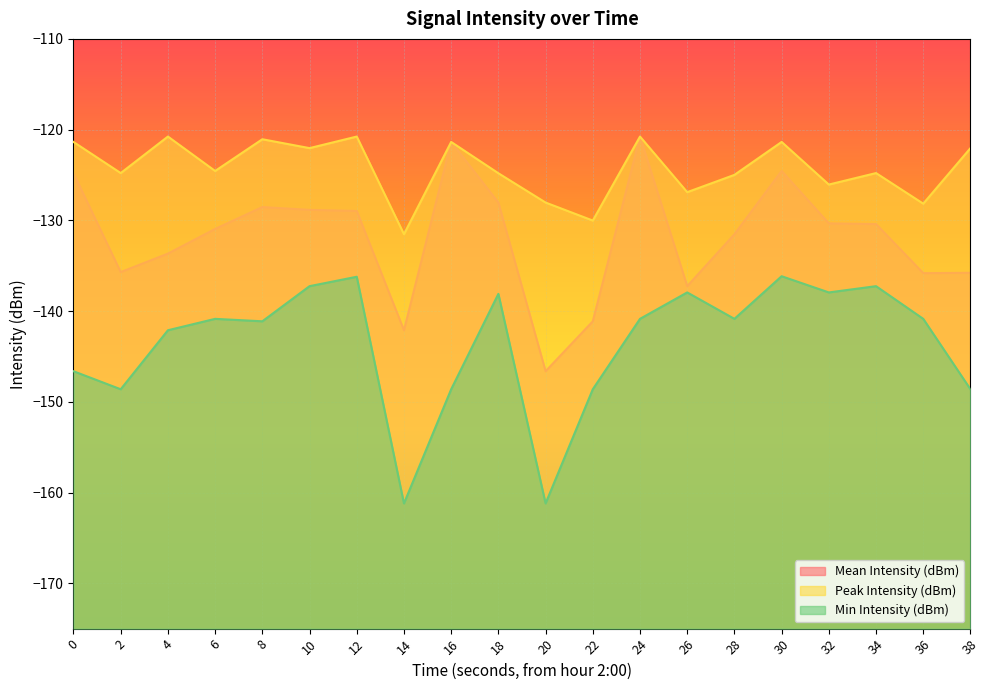

List the series in order of their peak value, lowest first.

Min Intensity (dBm), Mean Intensity (dBm), Peak Intensity (dBm)